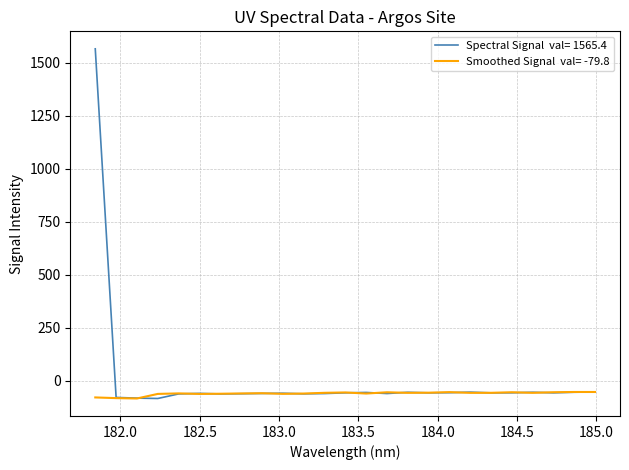

What is the greatest value displayed?

1565.4